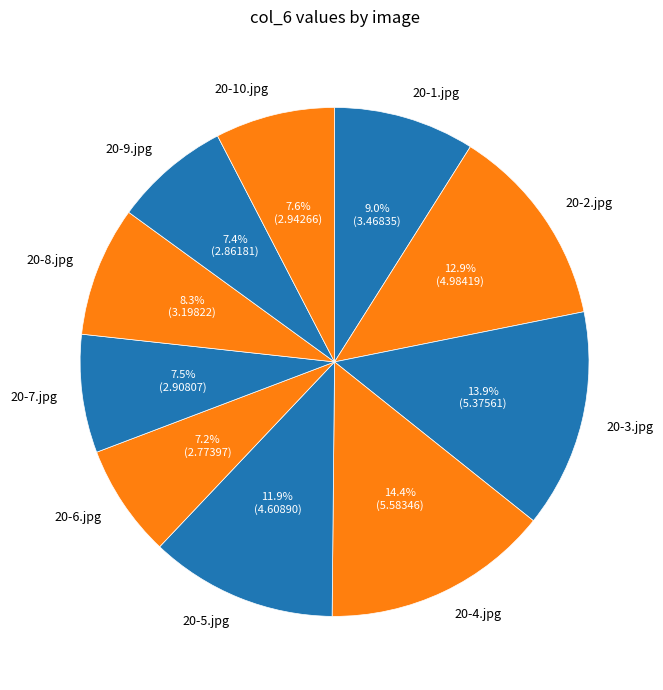

What percentage do 20-9.jpg and 20-8.jpg together represent?

15.7%